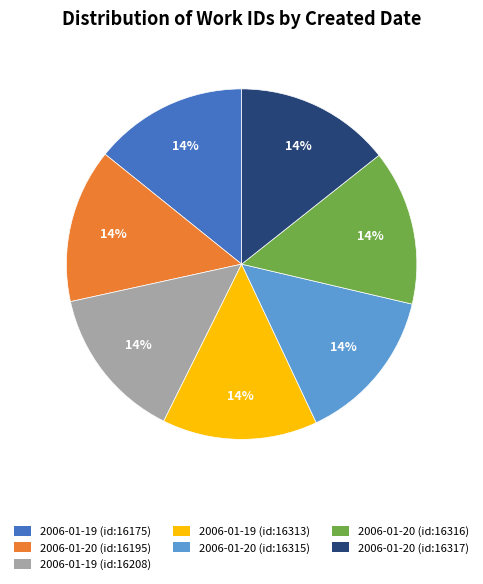

Does any single category account for the majority?

No